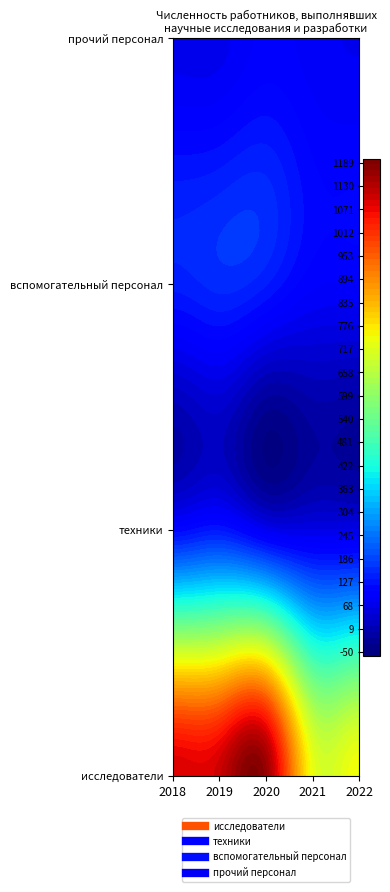

Which series has the widest spread of values?

исследователи